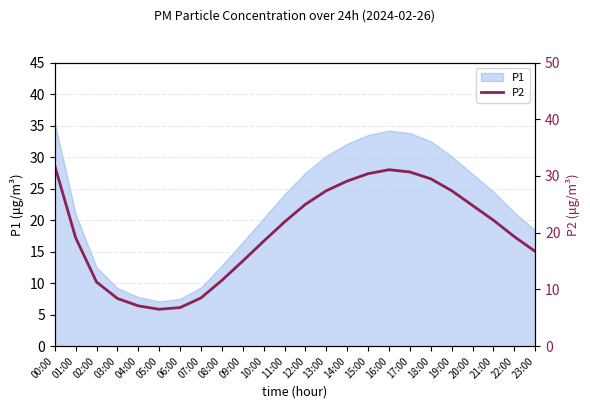

List the labels in order of value, largest first.

00:00, 16:00, 17:00, 15:00, 18:00, 14:00, 13:00, 19:00, 12:00, 20:00, 21:00, 11:00, 22:00, 01:00, 10:00, 23:00, 09:00, 08:00, 02:00, 07:00, 03:00, 04:00, 06:00, 05:00